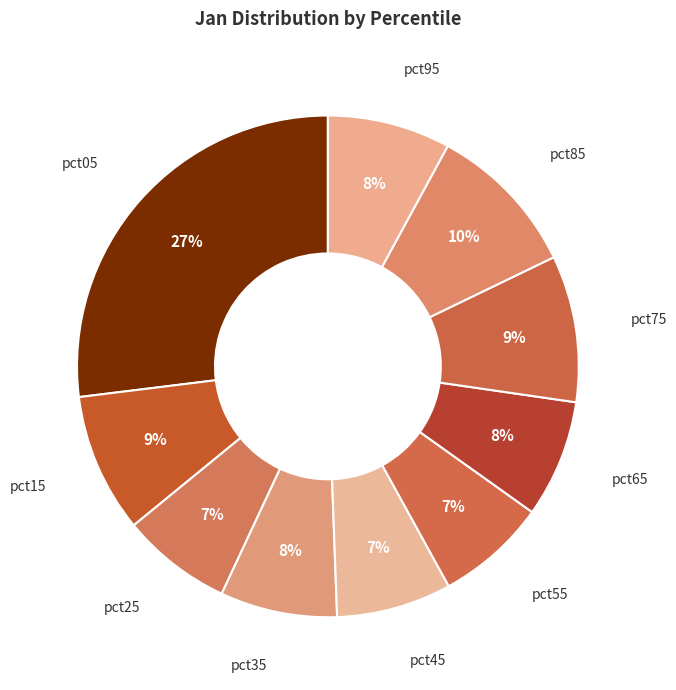

To the nearest percent, what portion does pct55 represent?

7%